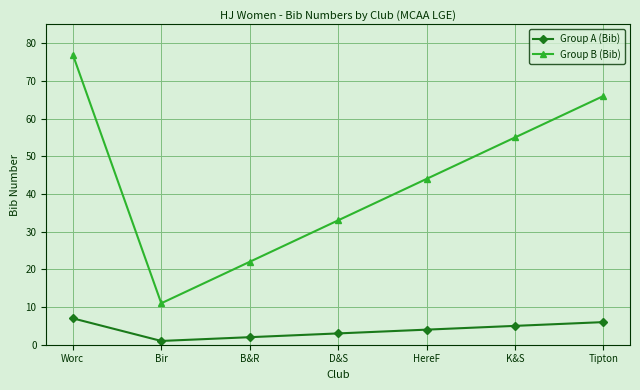

Rank the series at K&S from highest to lowest value.

Group B (Bib), Group A (Bib)